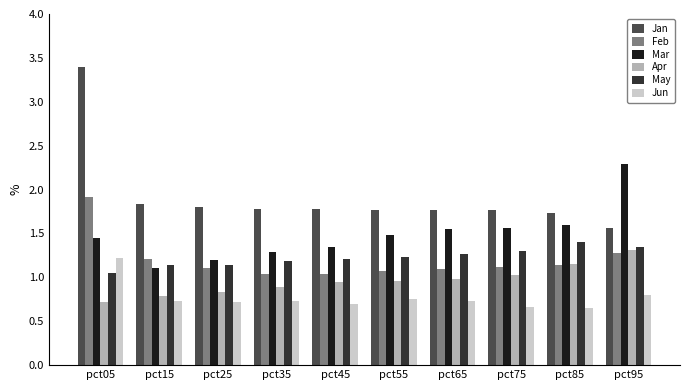

What is the sum of all Mar values?

14.8